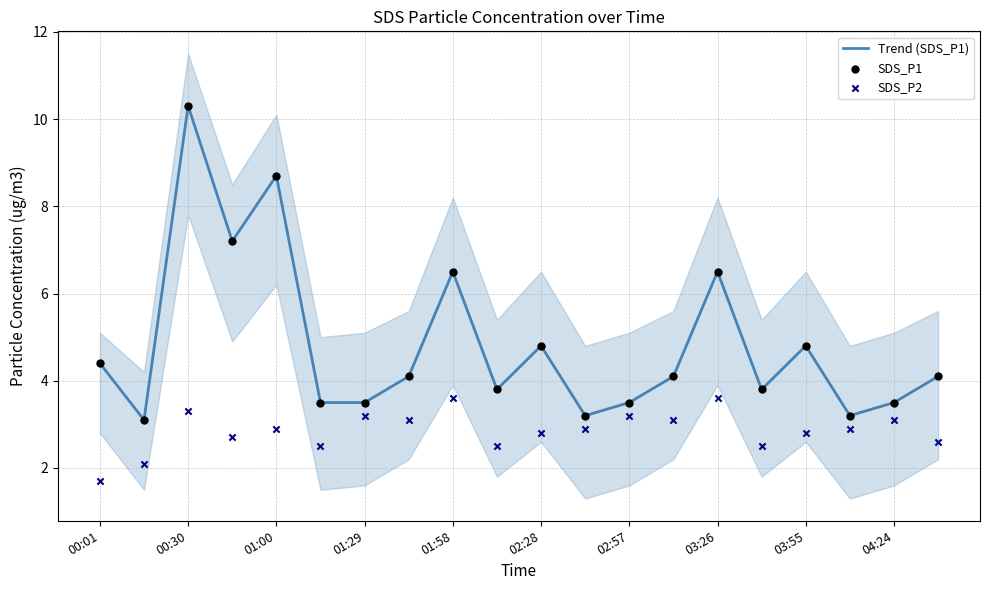

Which series has the widest spread of Y values?

Trend (SDS_P1)